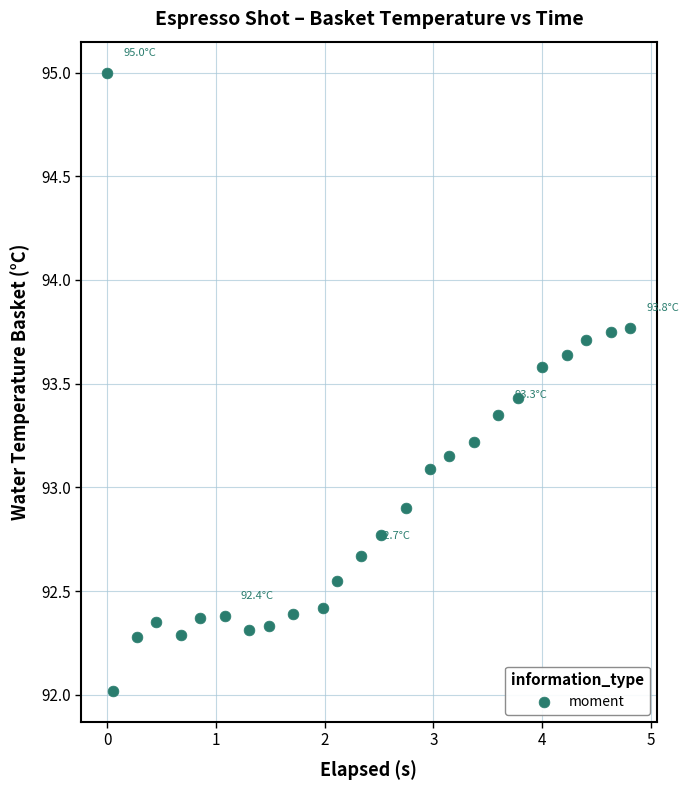

What is the range of Y values (max minus min)?

3.0